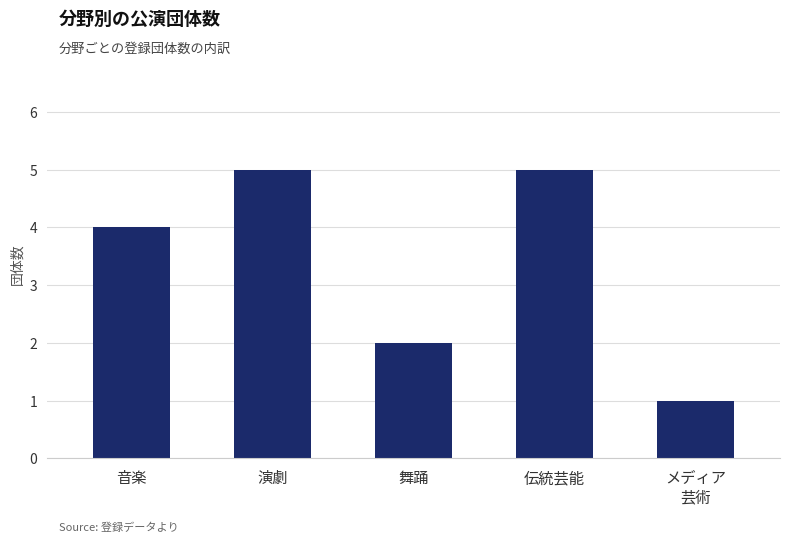

How many values are between 2 and 5?

4